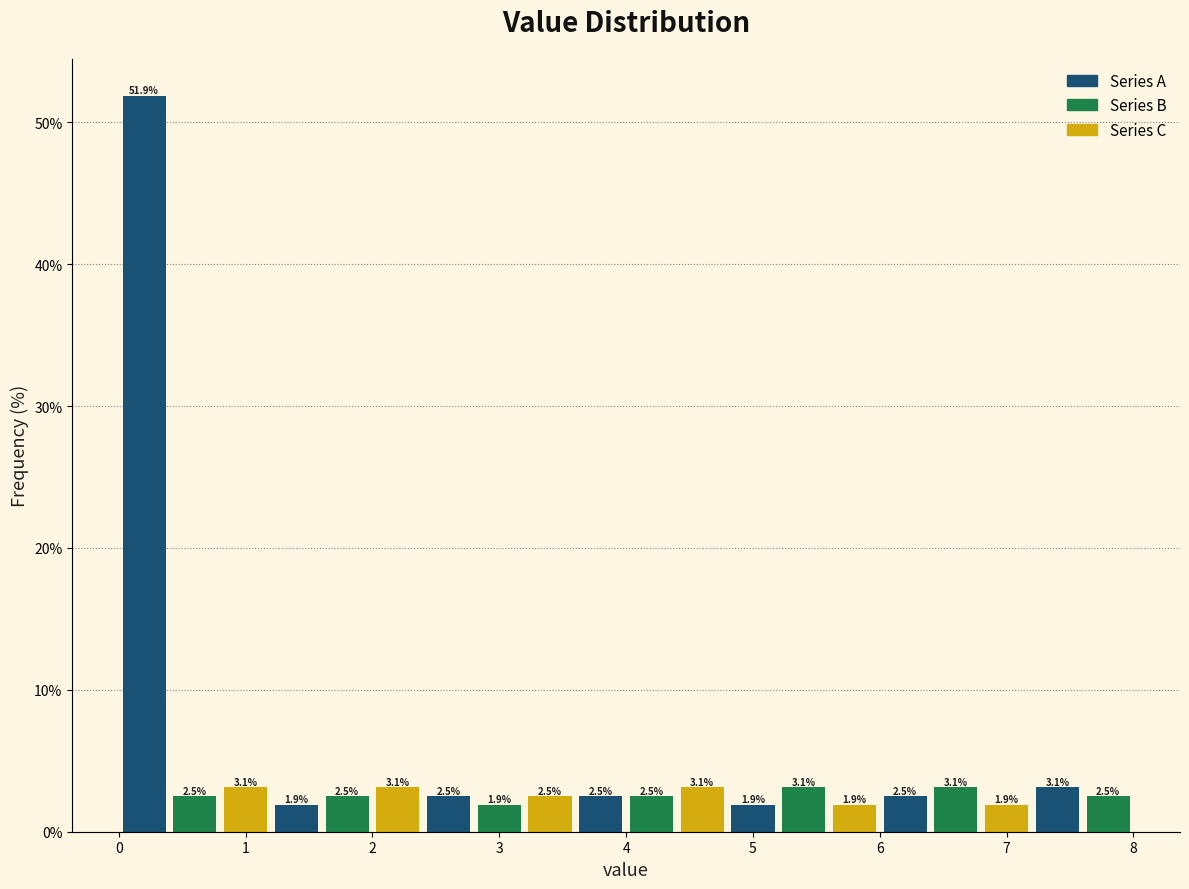

Reading left to right, list every bar in this chart as the range it spans on the x-axis followed by its height.

0.0 to 0.4: 51.9
0.4 to 0.8: 2.5
0.8 to 1.2: 3.1
1.2 to 1.6: 1.9
1.6 to 2.0: 2.5
2.0 to 2.4: 3.1
2.4 to 2.8: 2.5
2.8 to 3.2: 1.9
3.2 to 3.6: 2.5
3.6 to 4.0: 2.5
4.0 to 4.4: 2.5
4.4 to 4.8: 3.1
4.8 to 5.2: 1.9
5.2 to 5.6: 3.1
5.6 to 6.0: 1.9
6.0 to 6.4: 2.5
6.4 to 6.8: 3.1
6.8 to 7.2: 1.9
7.2 to 7.6: 3.1
7.6 to 8.0: 2.5